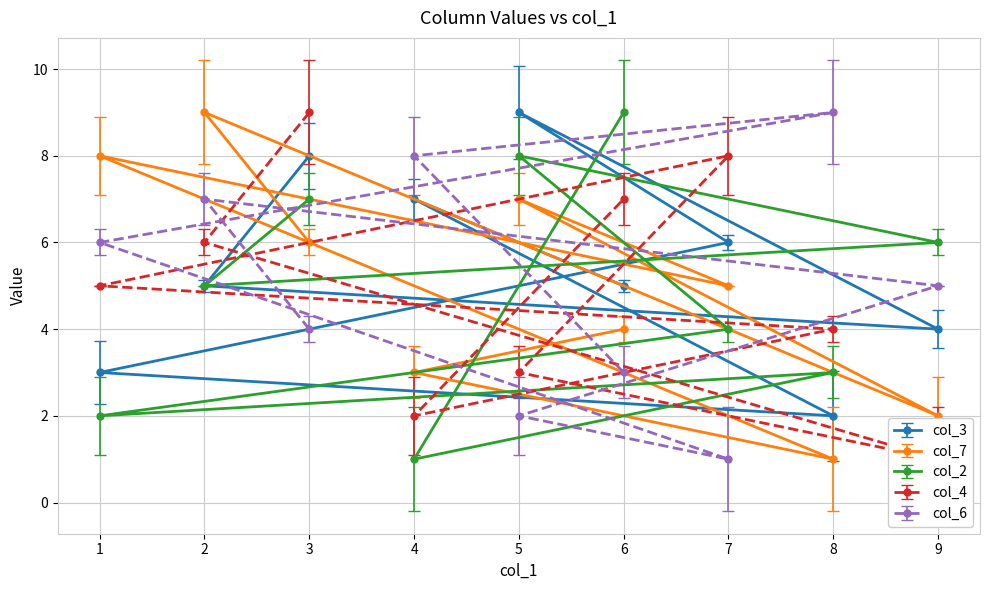

True or false: col_3 has a value of 2 at 8.

True